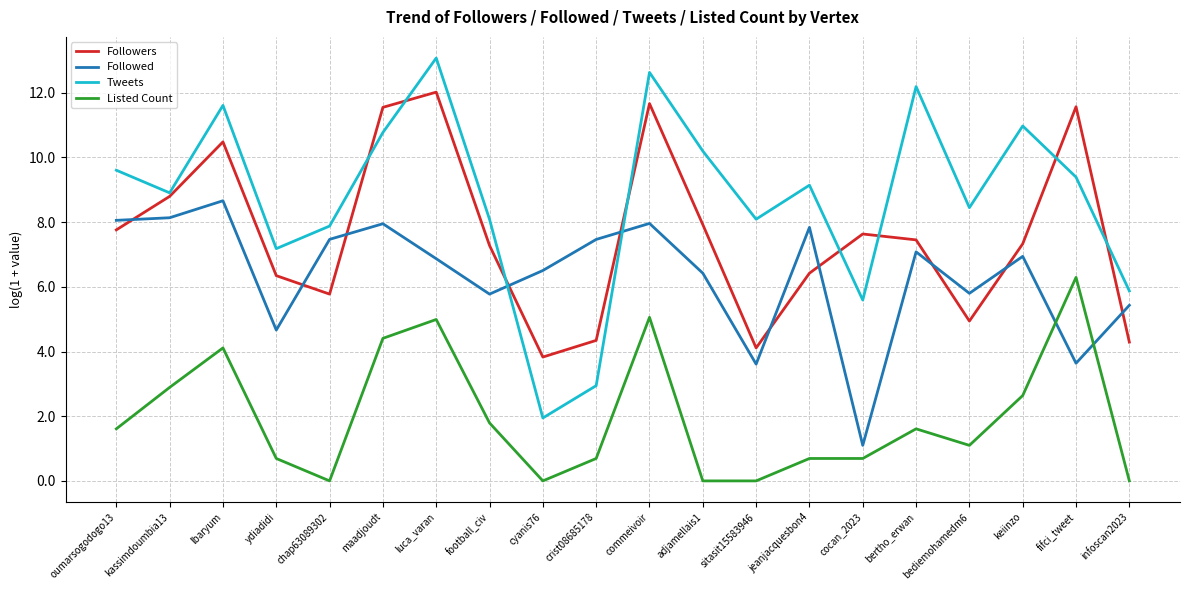

The value of Followers at football_civ is 7.3. True or false?

True